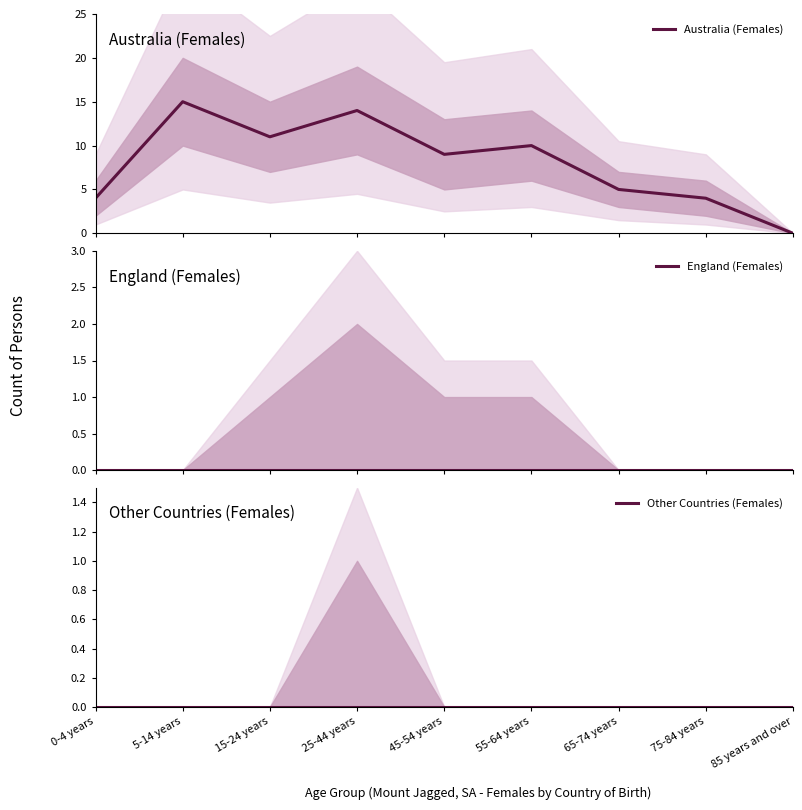

What are all the series names shown in the legend?

Australia (Females), England (Females), Other Countries (Females)